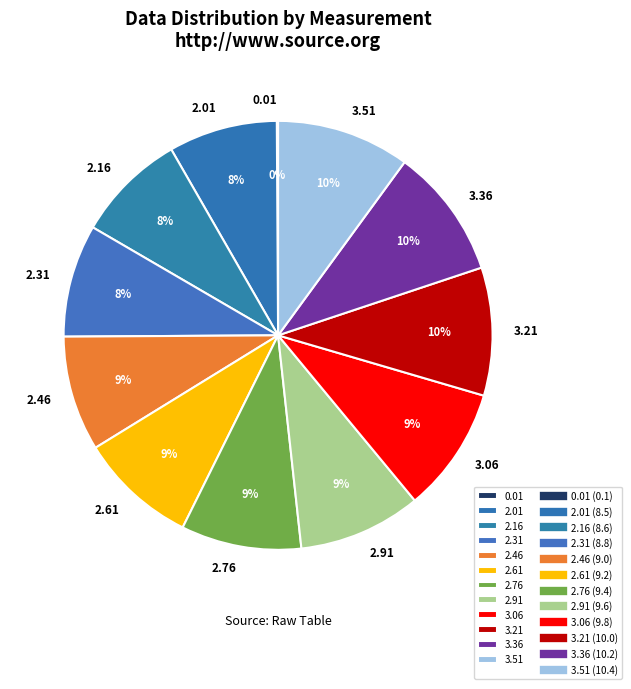

To the nearest percent, what percentage of the pie is 3.06?

9%